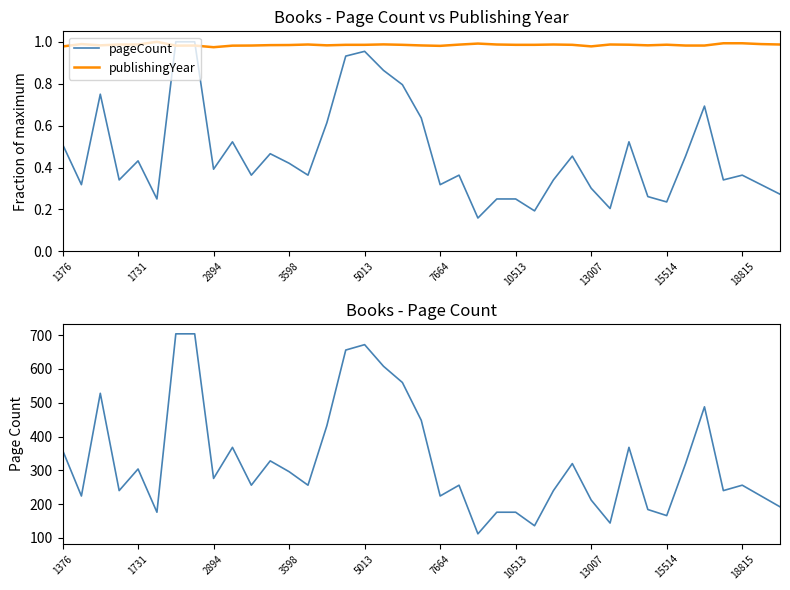

Which series has the widest spread of values?

pageCount